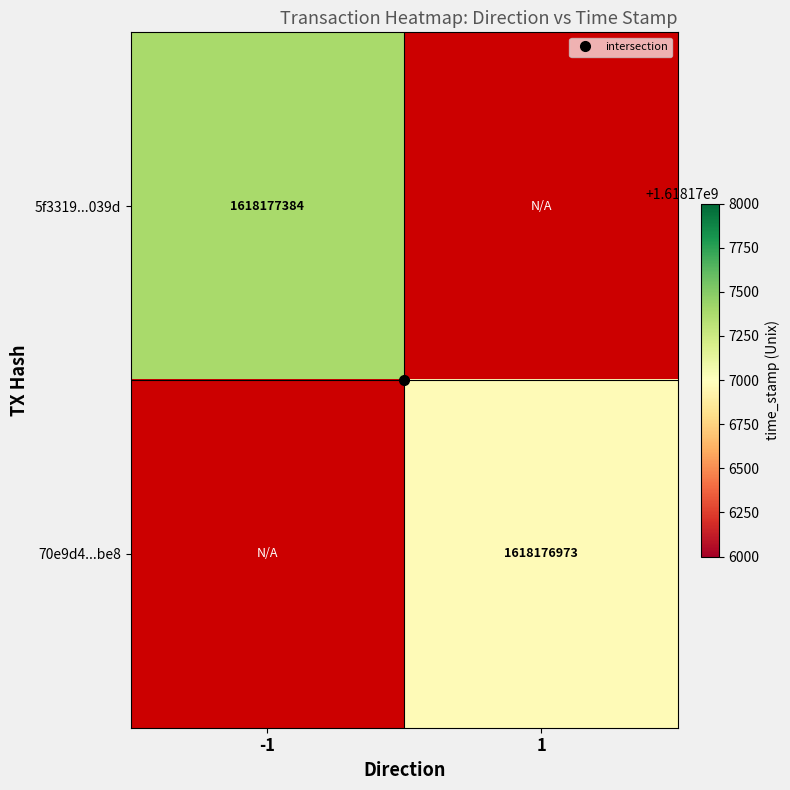

Which series has the largest range (max minus min)?

5f3319a7386b4aefa0f881de899d238ec4b039d